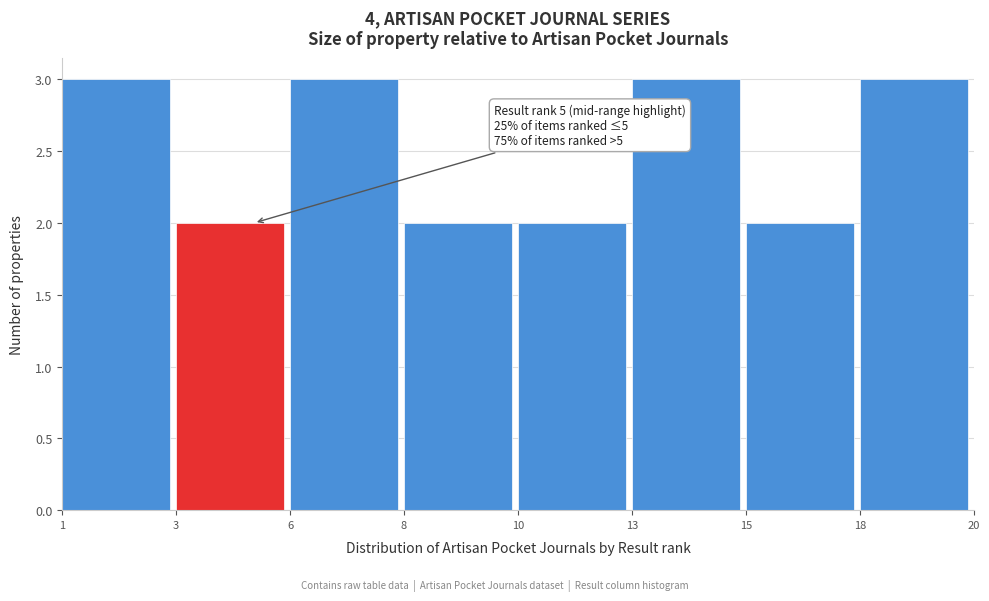

Reading left to right, what are all the values shown in this chart?

3	2	3	2	2	3	2	3